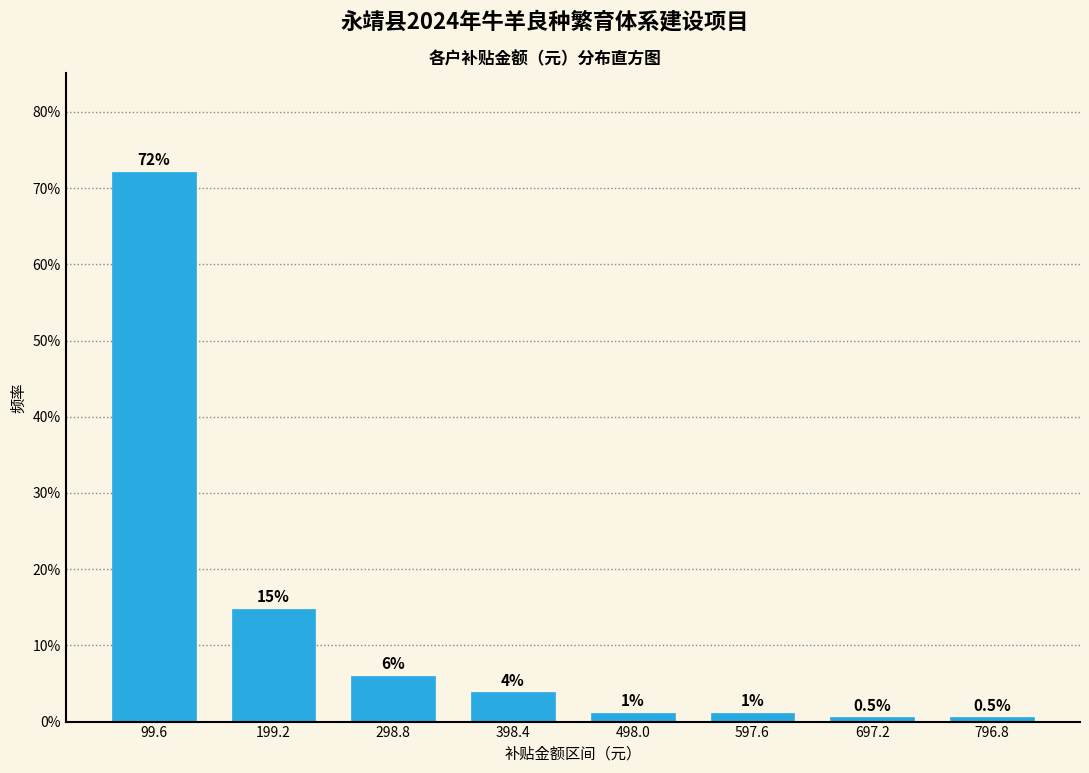

True or false: the data shows 6.0 at 298.8.

True